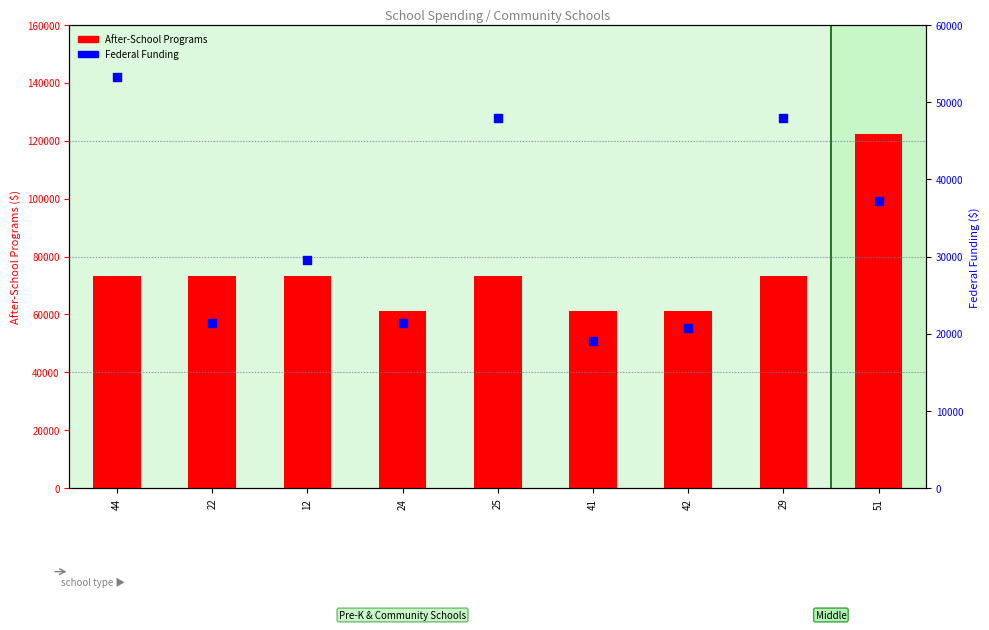

Which series has the largest total across all categories?

After-School Programs/Extended Day